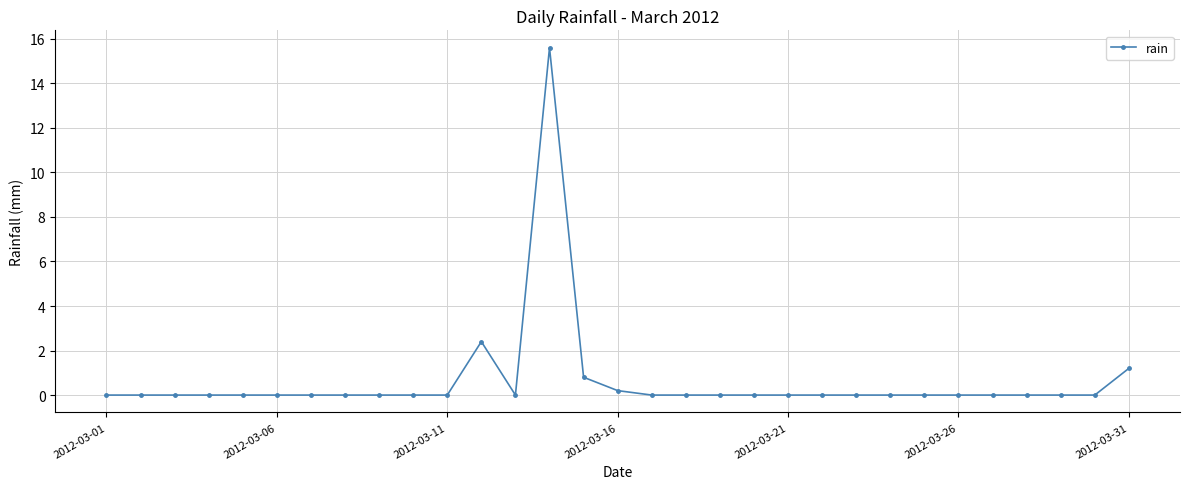

What is the difference between the maximum and second lowest values?

15.6